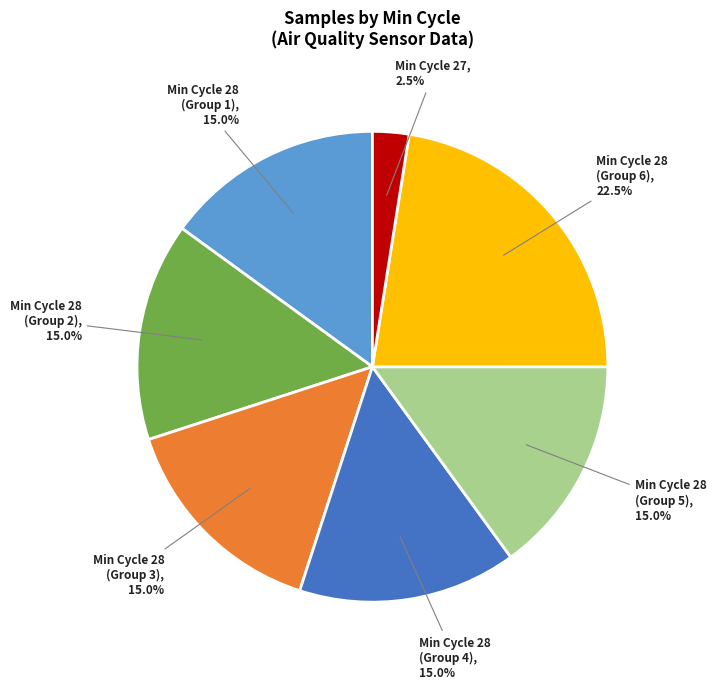

What portion of the pie excludes Min Cycle 28 (Group 6)?

77.5%